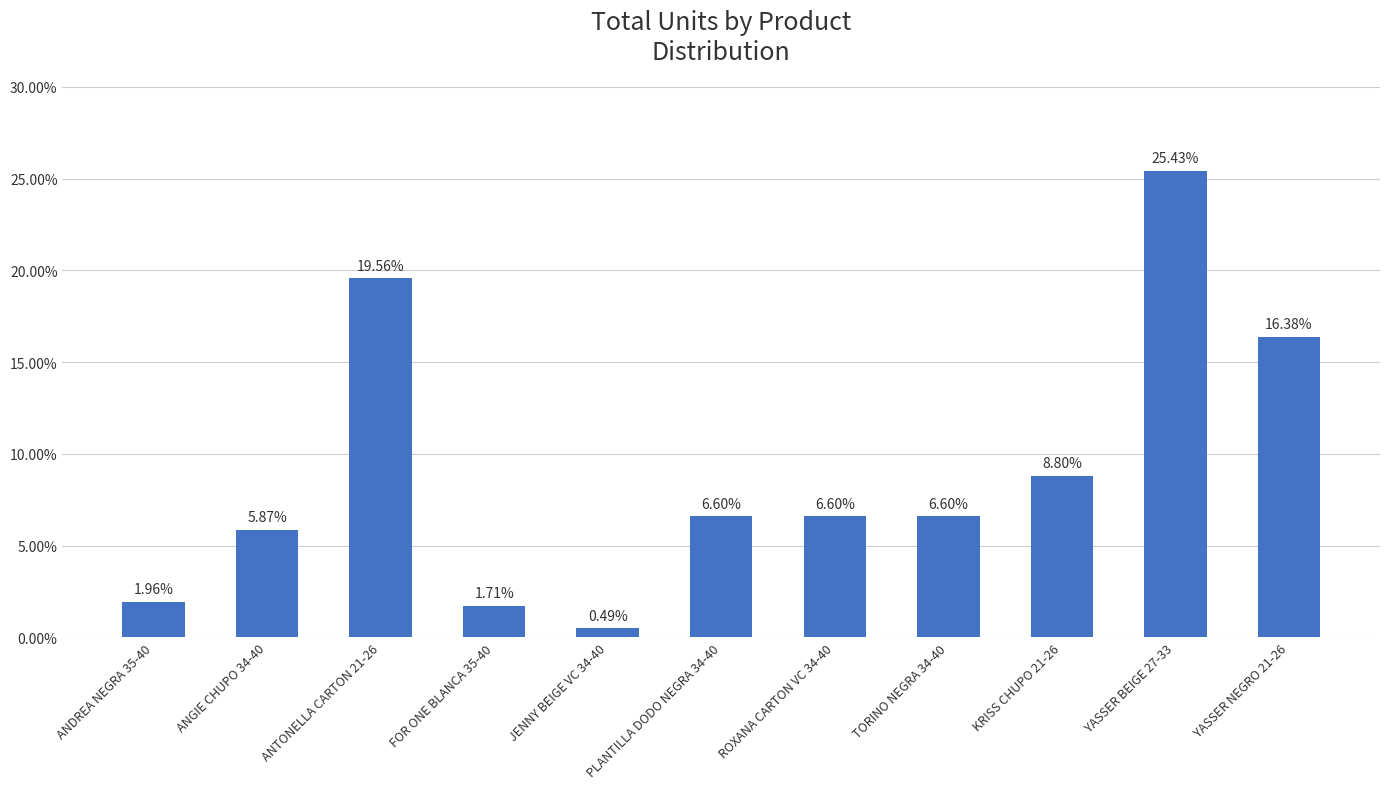

What is the sum of all values?

100.0